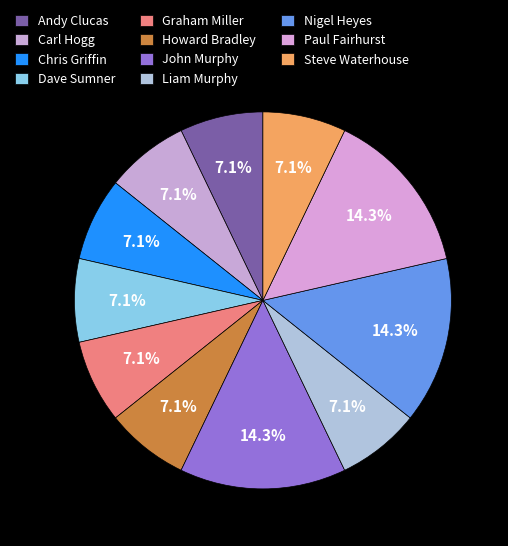

Combined, what portion of the pie is Paul Fairhurst and John Murphy?

28.6%